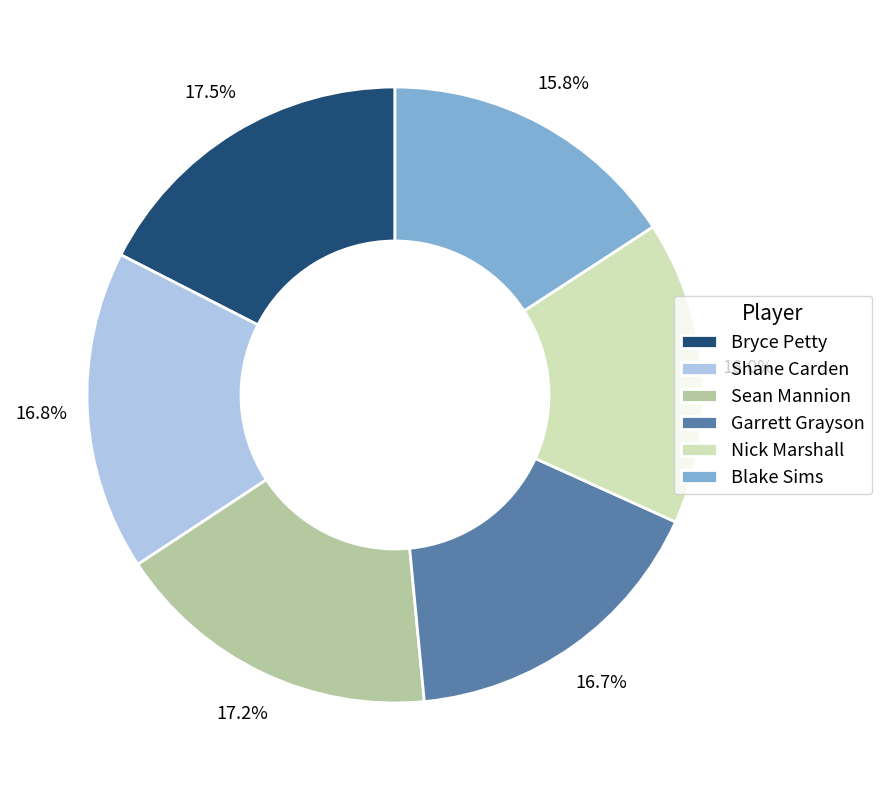

Approximately how many times larger is the value at Bryce Petty compared to Shane Carden?

1.0